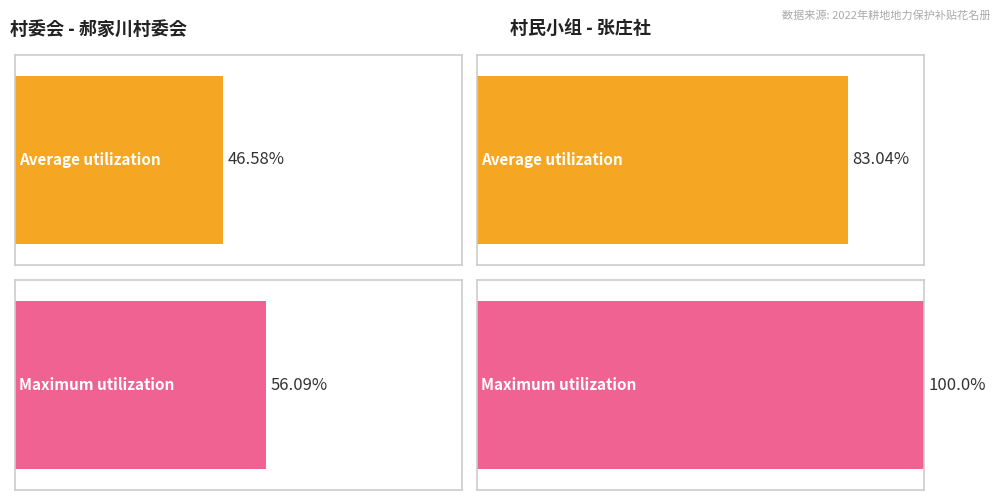

What is the lowest value of the Maximum utilization series?

56.1